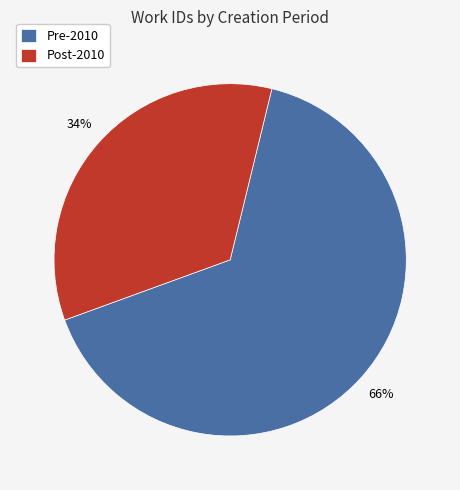

Count the number of slices in the pie.

2